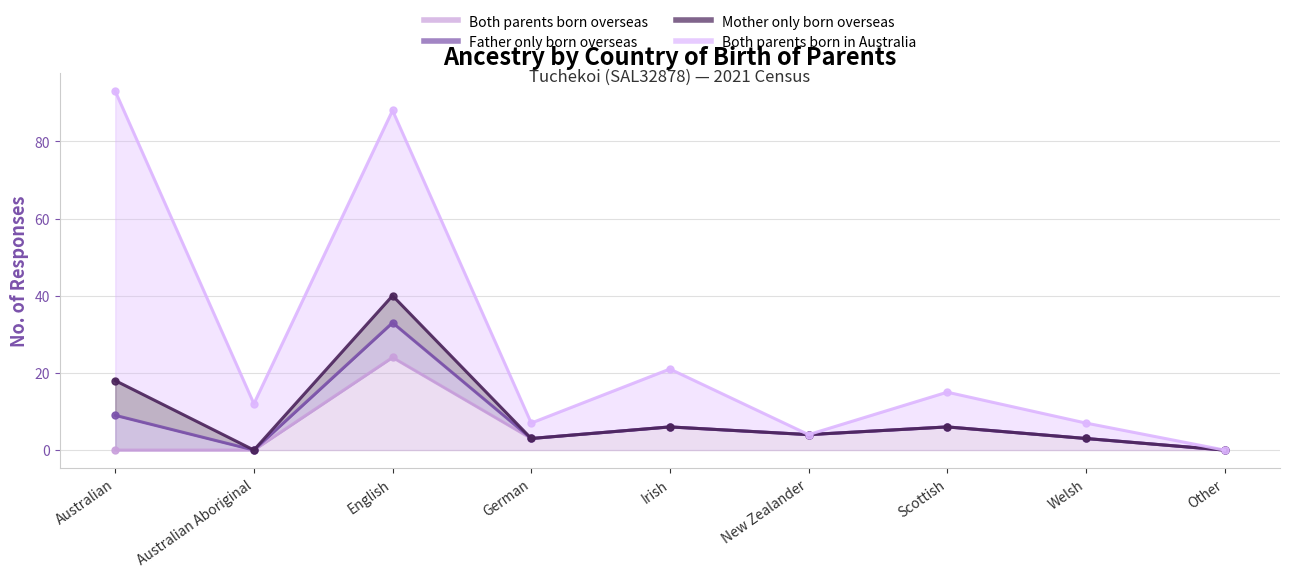

True or false: Both parents born overseas has a value of 4 at New Zealander.

True